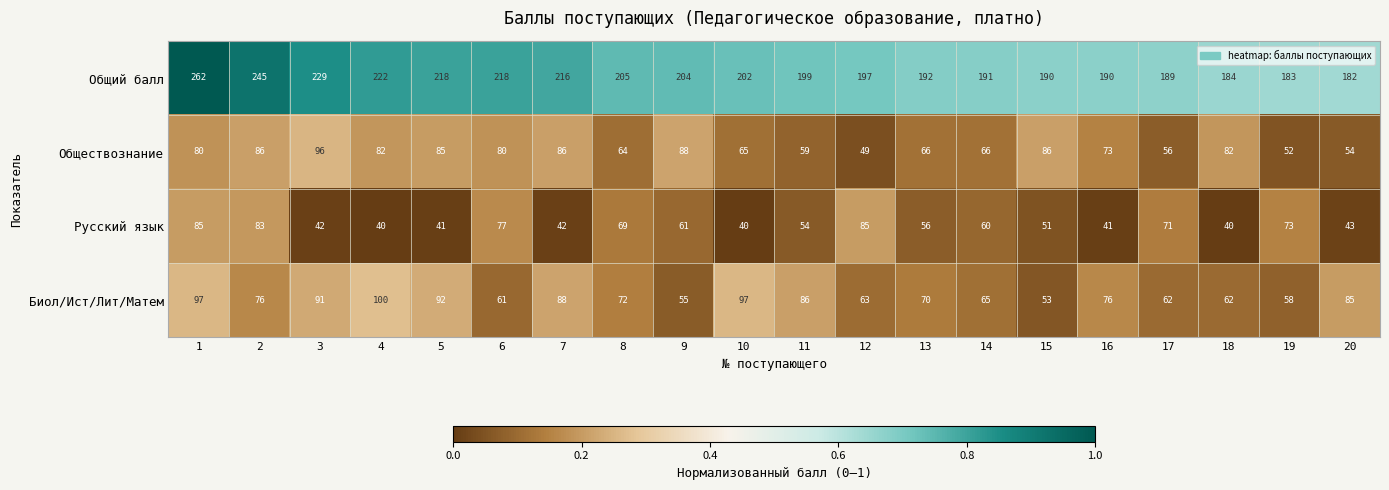

What is the total value across all series at 18?

368